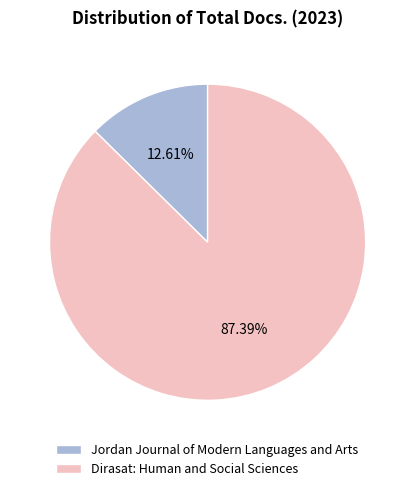

Between Jordan Journal of Modern Languages and Arts and Dirasat: Human and Social Sciences, which is larger?

Dirasat: Human and Social Sciences